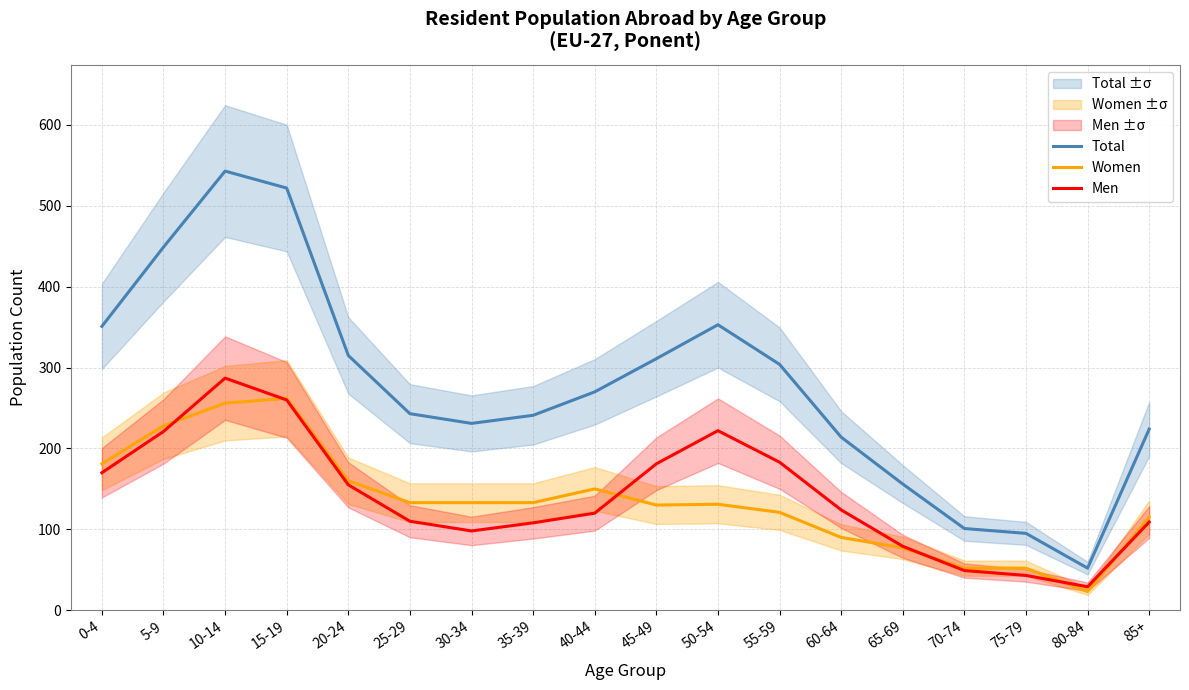

True or false: Women and Total intersect in this chart.

False